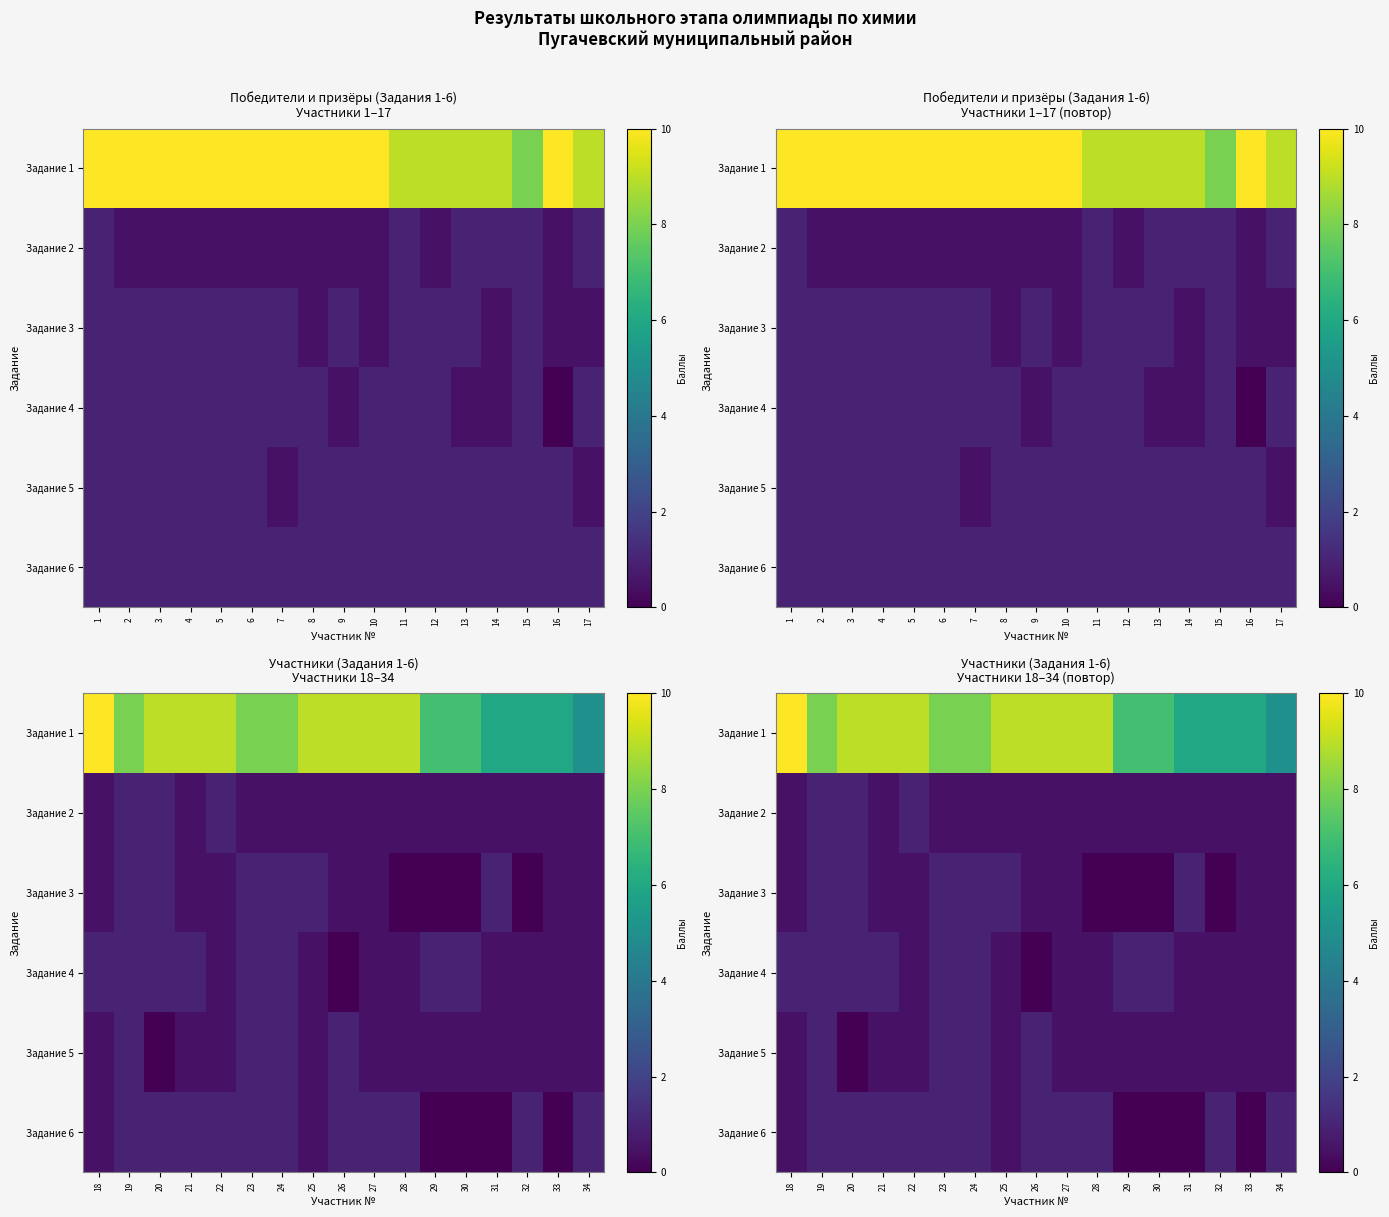

What is the highest value of the Задание 6 series?

1.0